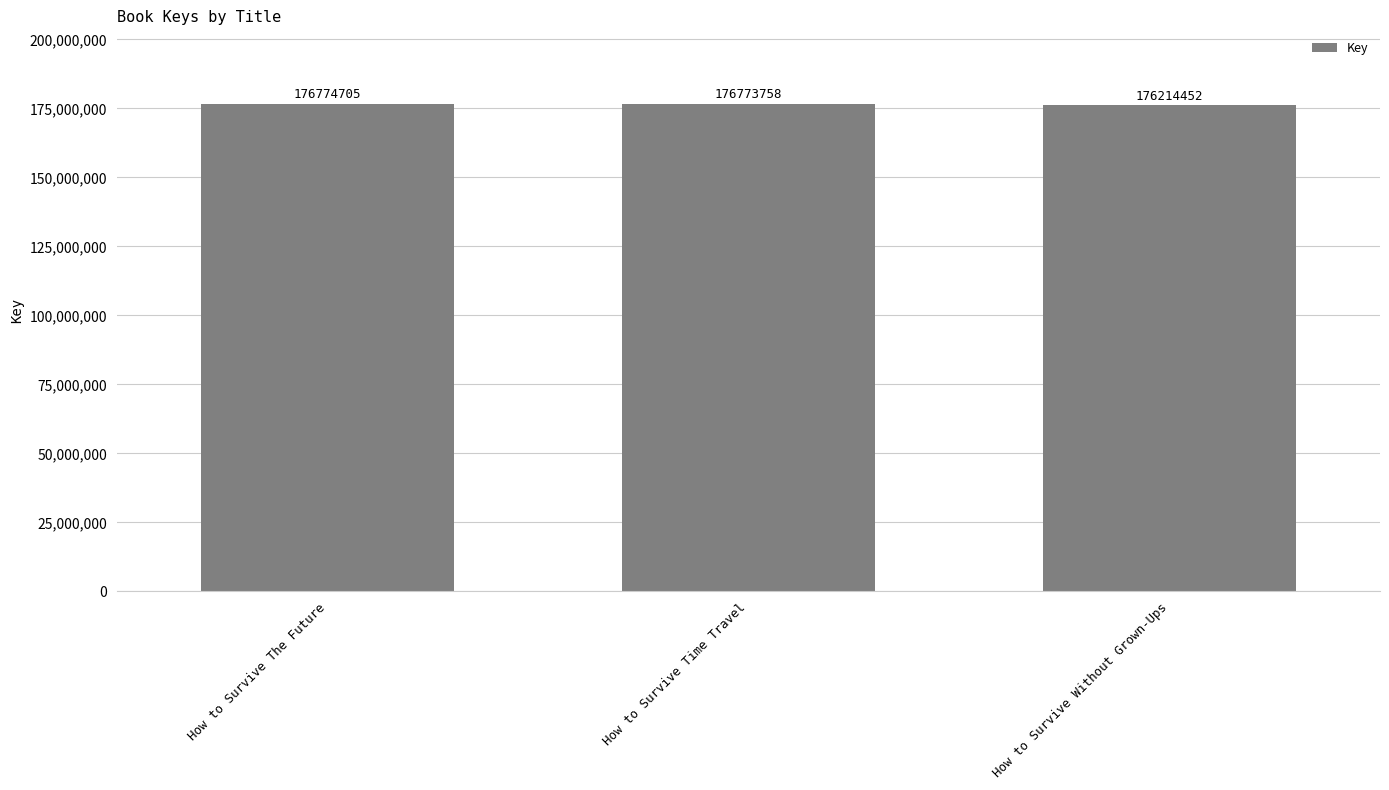

What is the smallest value displayed?

176214452